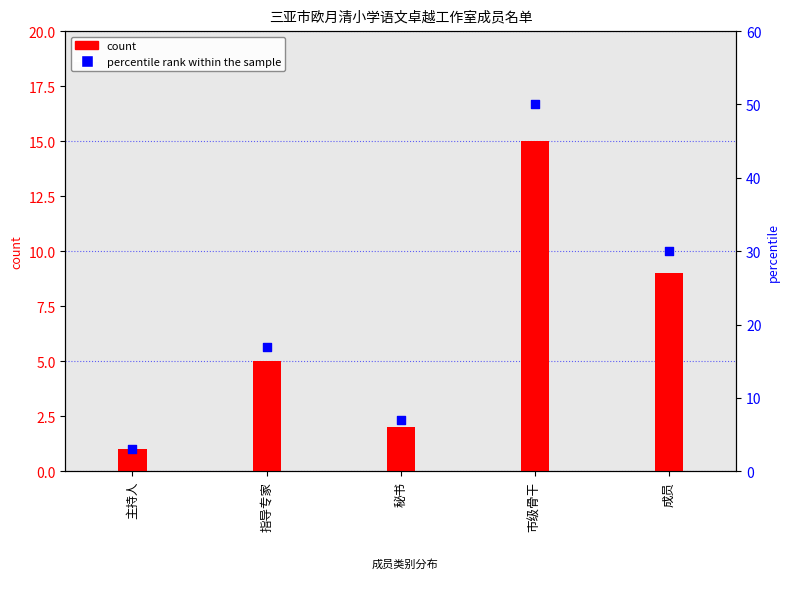

Is the value of percentile rank within the sample at 市级骨干 greater than the value of count at 秘书?

Yes